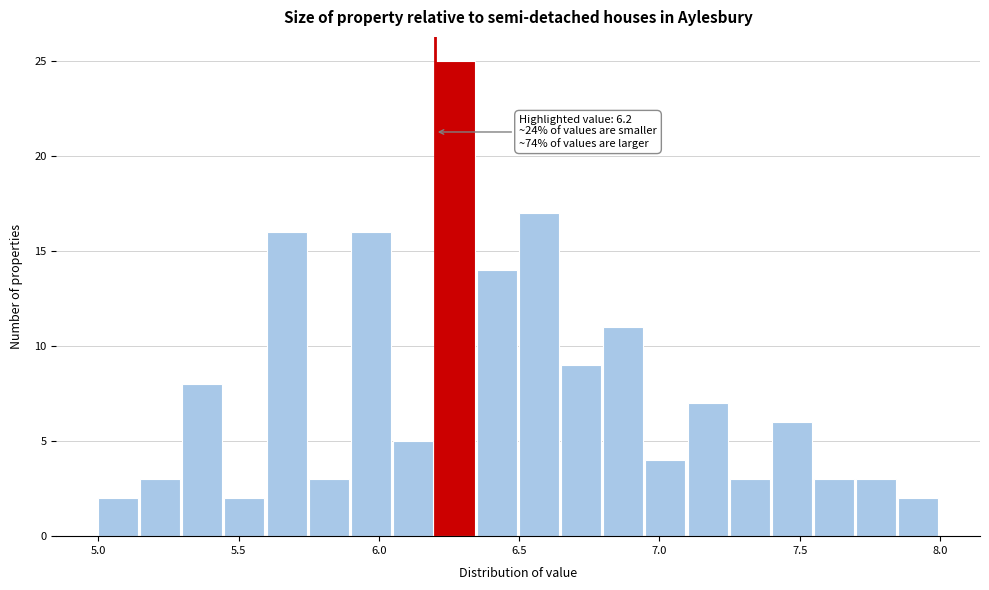

Read against the x-axis, roughly where is the centre of the tallest bar?

6.25